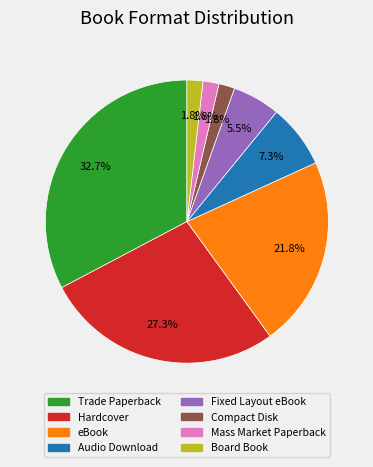

Between Board Book and Hardcover, which is larger?

Hardcover